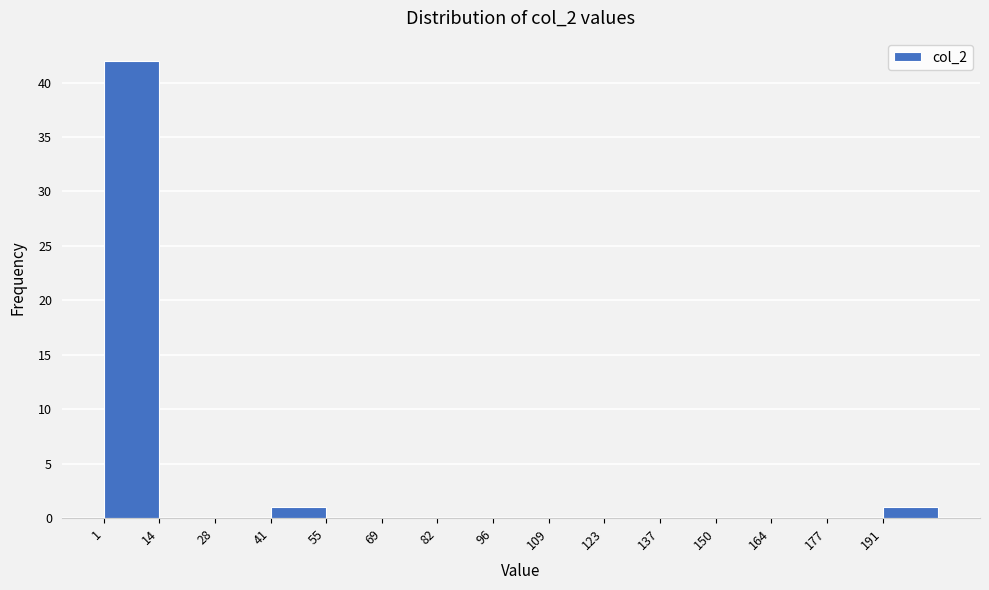

Reading left to right, list every bar in this chart as the range it spans on the x-axis followed by its height. Neither the bar edges nor the heights are printed on the chart, so give them approximately, as read against the axes.

1.0 to 14.6: 42
14.6 to 28.2: 0
28.2 to 41.8: 0
41.8 to 55.4: 1
55.4 to 69.0: 0
69.0 to 82.6: 0
82.6 to 96.2: 0
96.2 to 109.8: 0
109.8 to 123.4: 0
123.4 to 137.0: 0
137.0 to 150.6: 0
150.6 to 164.2: 0
164.2 to 177.8: 0
177.8 to 191.4: 0
191.4 to 205.0: 1